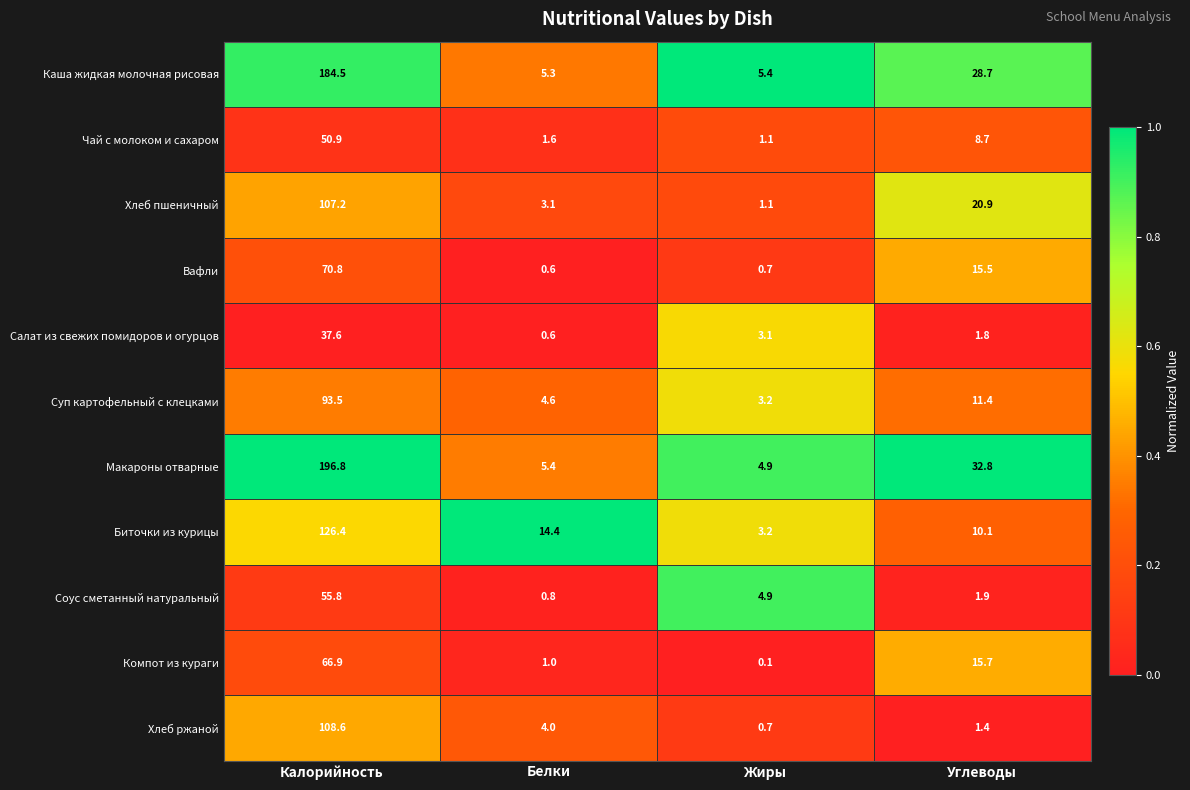

Which series has the widest spread of values?

Макароны отварные